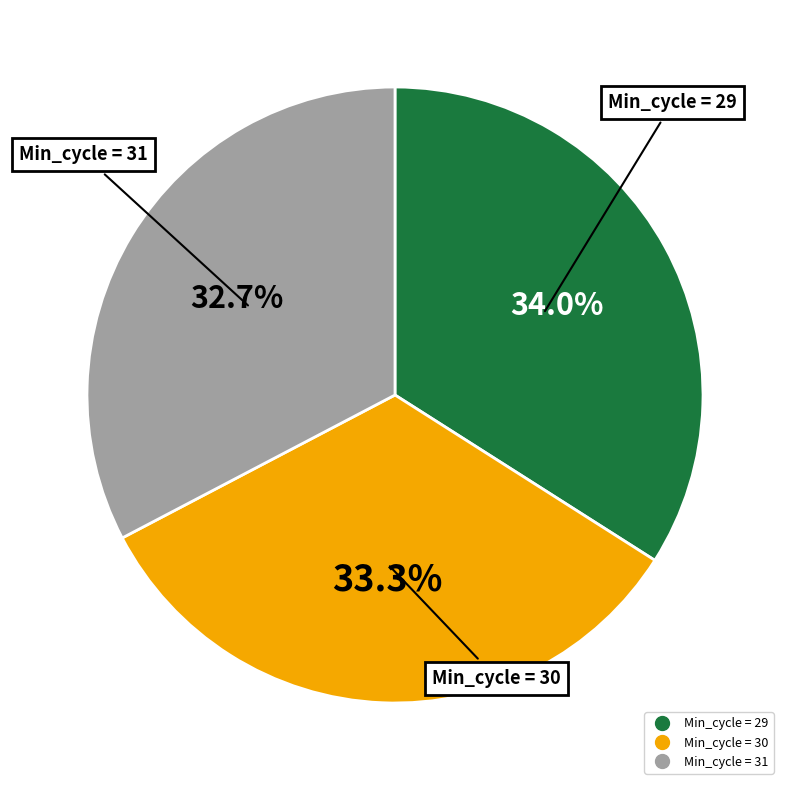

Is there a majority slice in this chart?

No